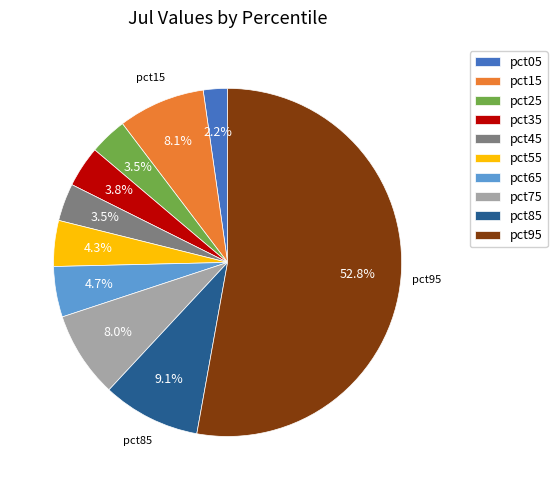

Which category accounts for the majority?

pct95